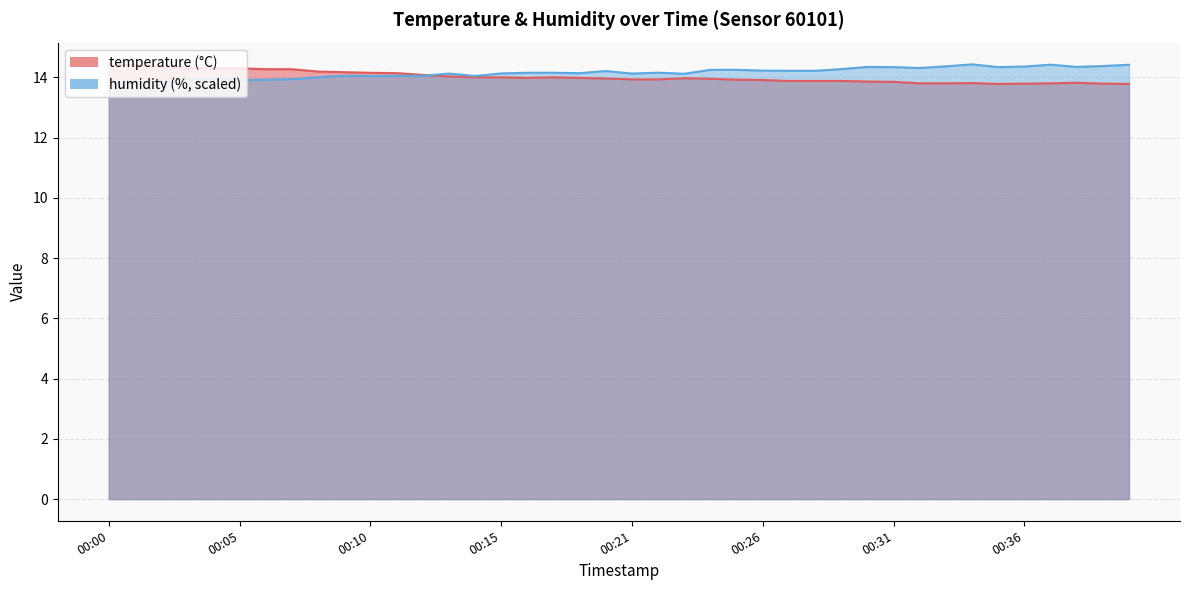

Between 00:20 and 00:18, which is larger?

00:18